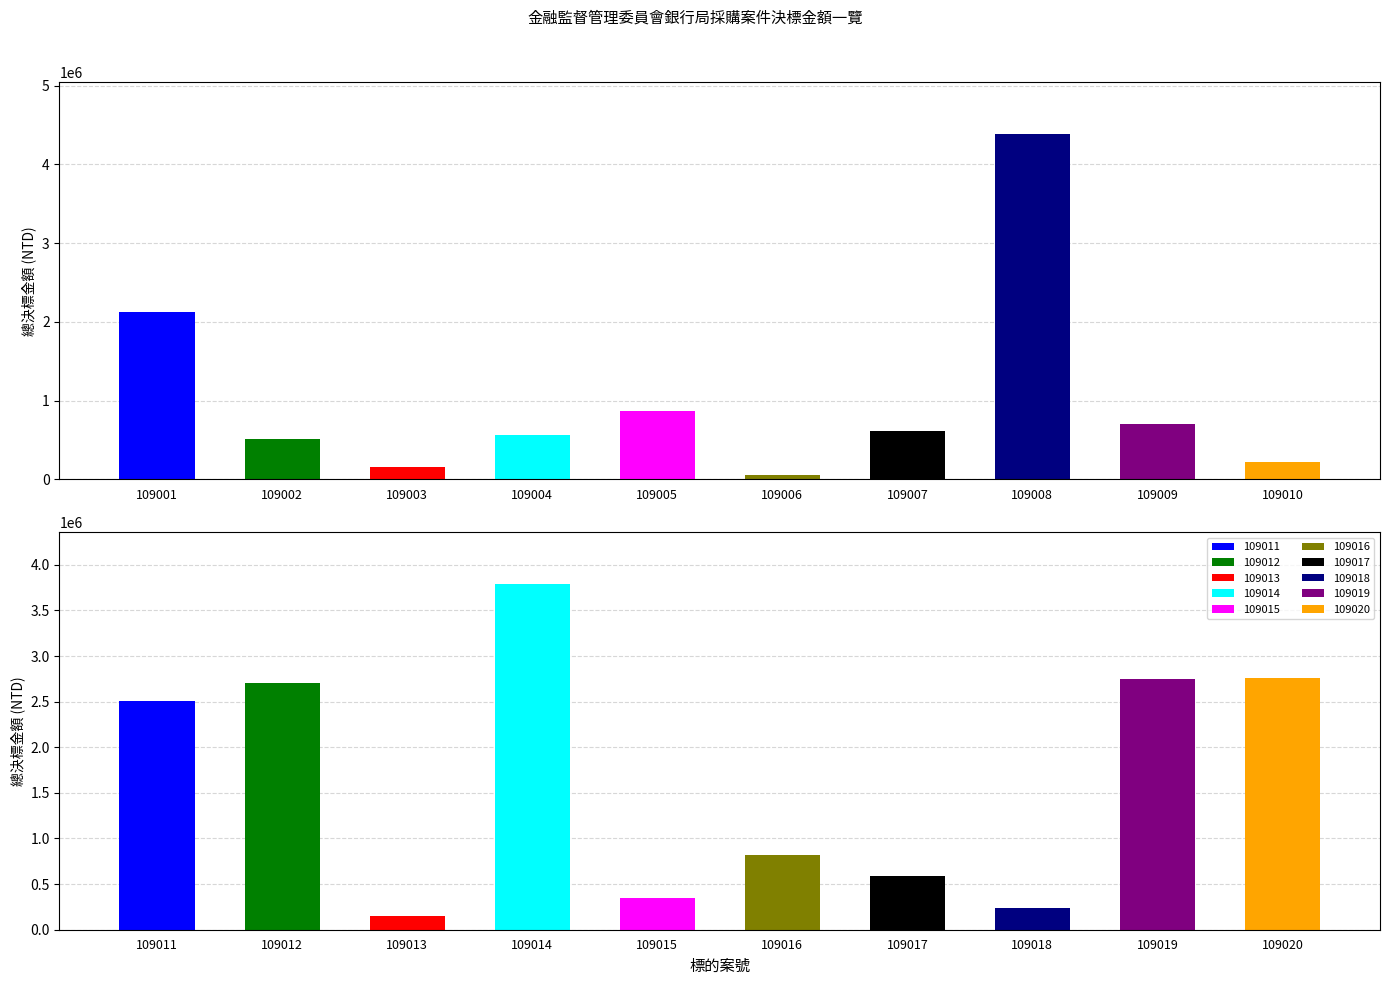

How many values exceed 700000?

9